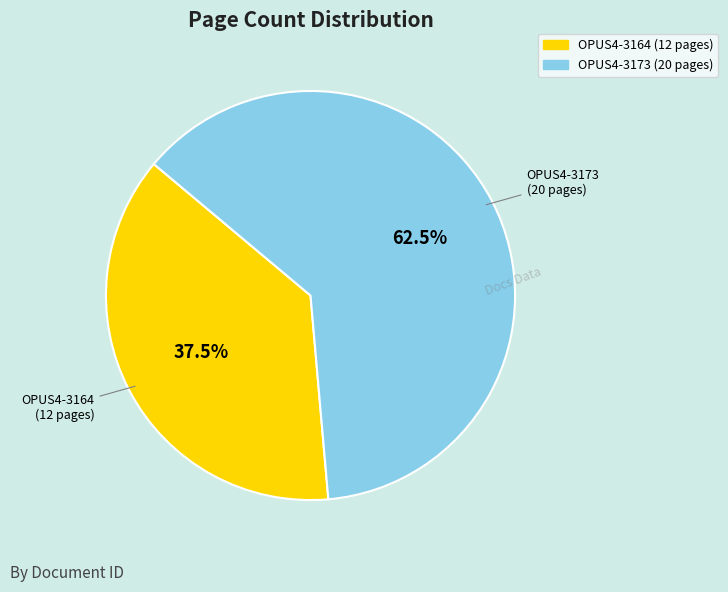

Rank the categories by value from lowest to highest.

OPUS4-3164, OPUS4-3173